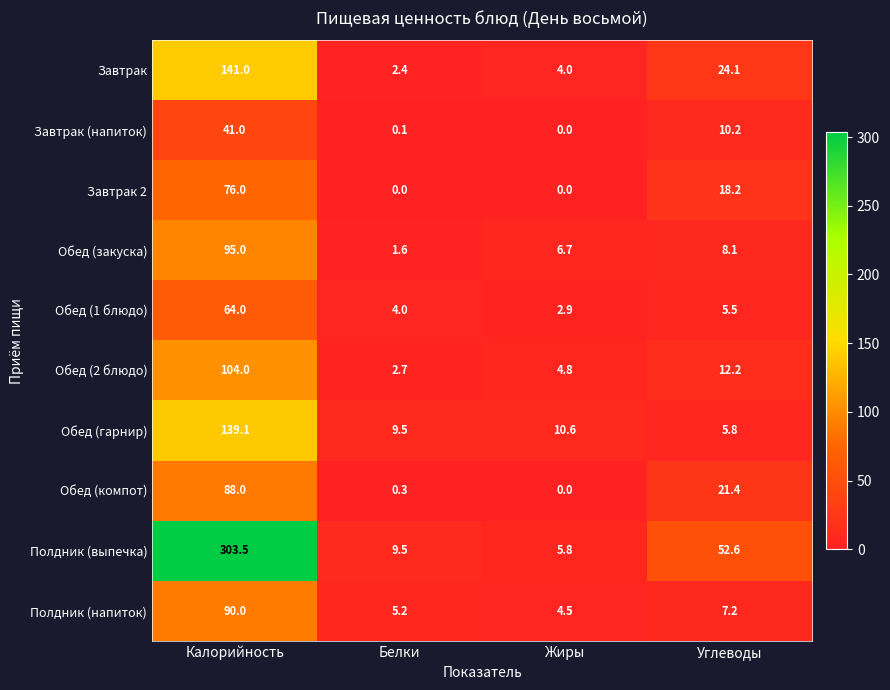

Between Белки and Углеводы, which series saw the biggest shift?

Полдник (выпечка)